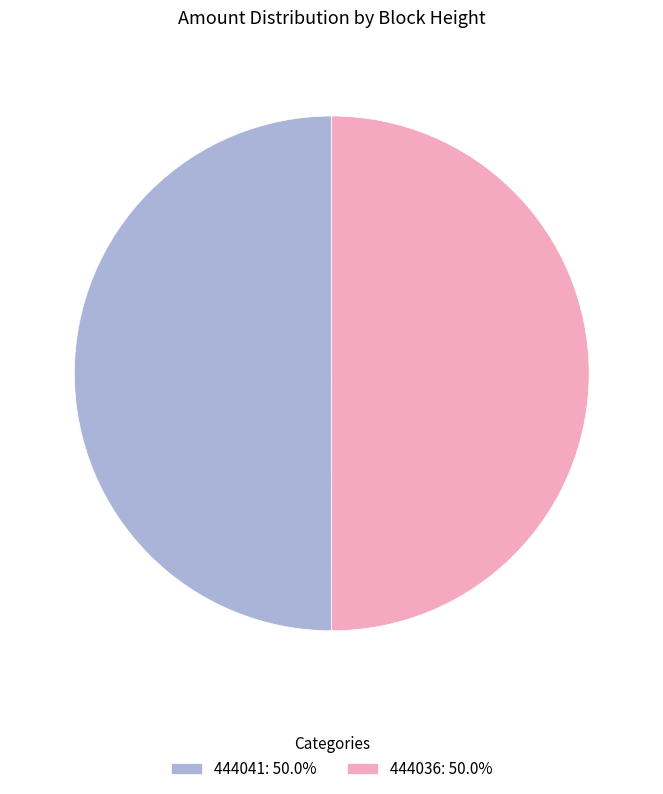

How many slices are in this pie chart?

2